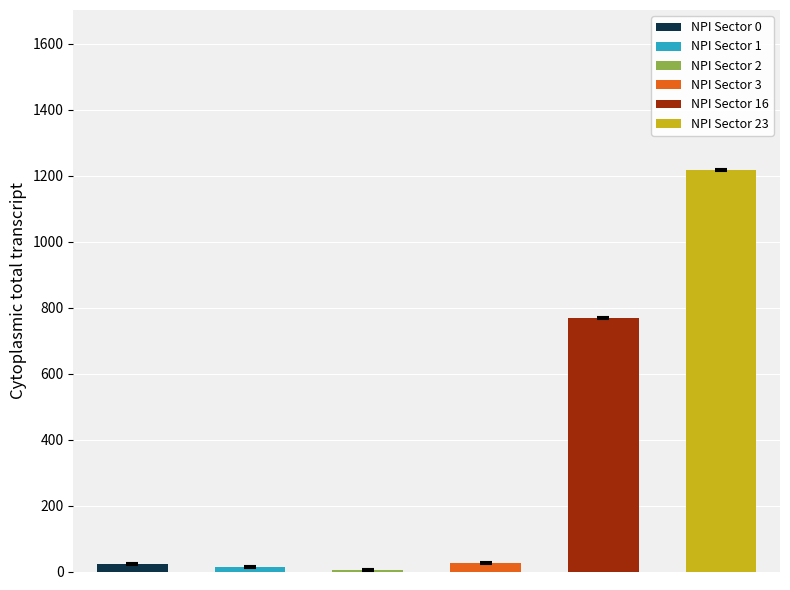

Which series has the largest total across all categories?

NPI Sector 23